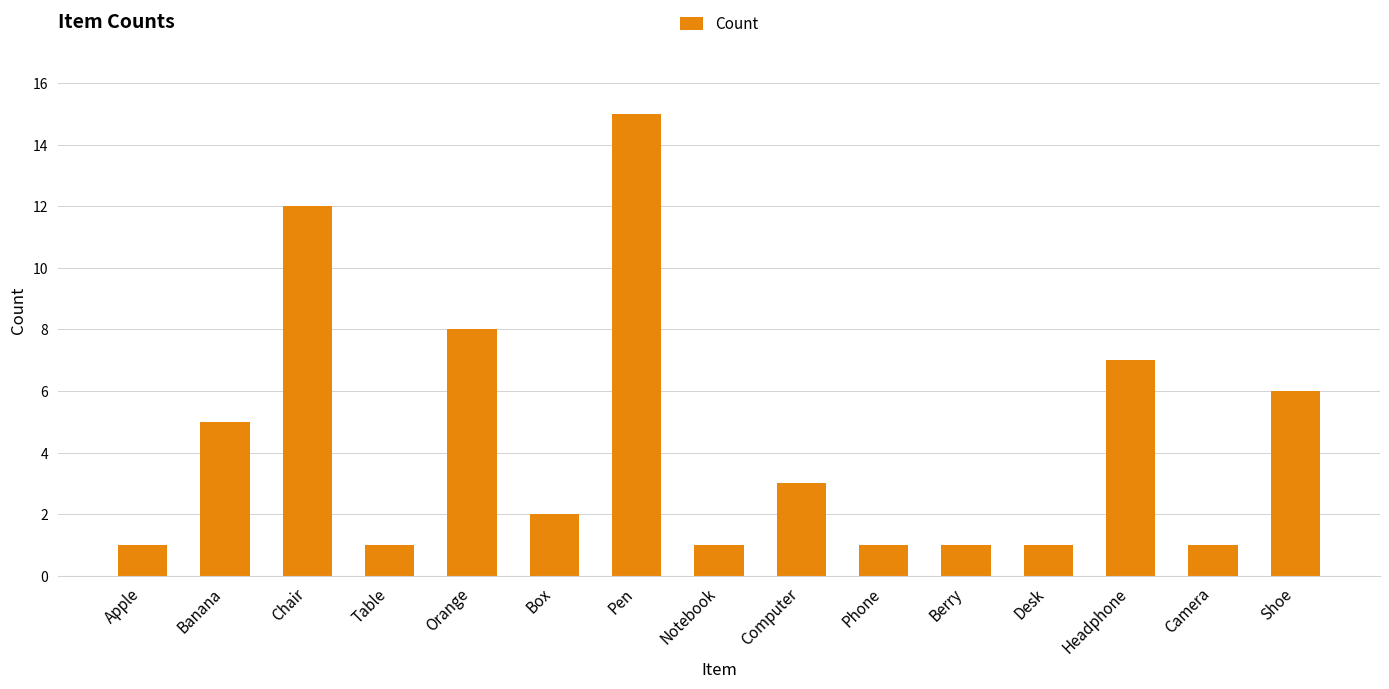

Between Chair and Phone, which is larger?

Chair